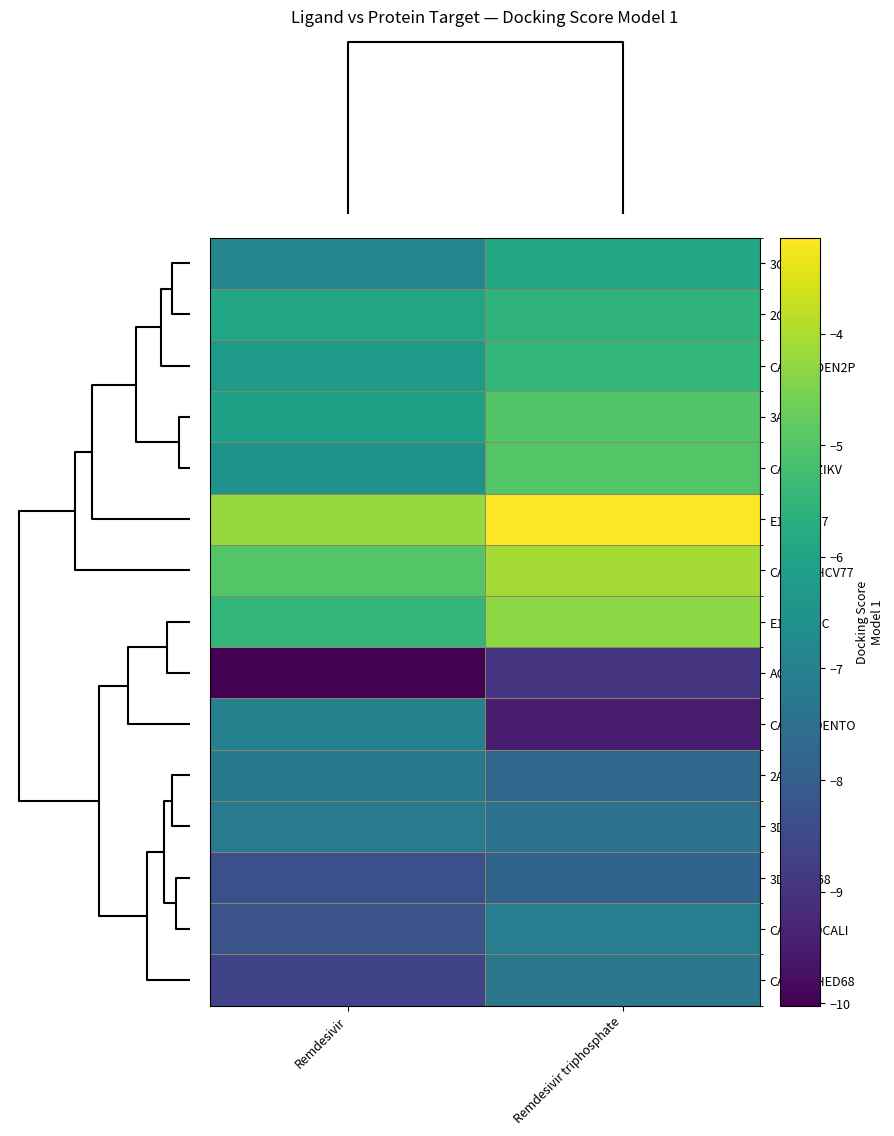

Reading left to right, transcribe all the data shown in this chart.

3C: Remdesivir=-6.9	Remdesivir triphosphate=-5.9
2C: Remdesivir=-6.0	Remdesivir triphosphate=-5.5
CAPSD_DEN2P: Remdesivir=-6.3	Remdesivir triphosphate=-5.5
3A: Remdesivir=-6.1	Remdesivir triphosphate=-5.0
CAPSD_ZIKV: Remdesivir=-6.5	Remdesivir triphosphate=-5.0
E1_HCV77: Remdesivir=-4.2	Remdesivir triphosphate=-3.1
CAPSD_HCV77: Remdesivir=-5.0	Remdesivir triphosphate=-4.1
E1_9HEPC: Remdesivir=-5.5	Remdesivir triphosphate=-4.3
ACE2: Remdesivir=-10.0	Remdesivir triphosphate=-8.9
CAPSD_9ENTO: Remdesivir=-7.0	Remdesivir triphosphate=-9.5
2A: Remdesivir=-7.3	Remdesivir triphosphate=-7.7
3D: Remdesivir=-7.2	Remdesivir triphosphate=-7.5
3D_HED68: Remdesivir=-8.3	Remdesivir triphosphate=-7.8
CAPSD_9CALI: Remdesivir=-8.3	Remdesivir triphosphate=-7.1
CAPSD_HED68: Remdesivir=-8.6	Remdesivir triphosphate=-7.3